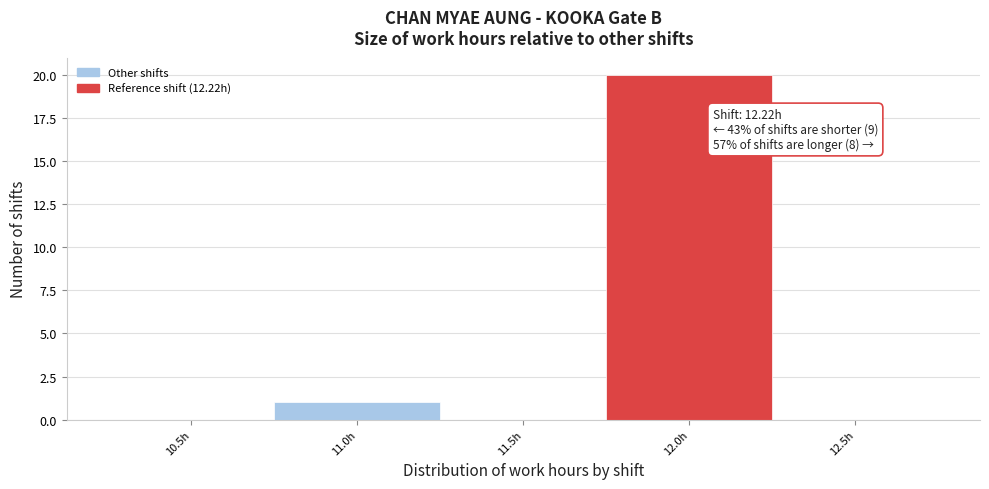

Reading right to left, extract all data points from this chart.

12.5h=0	12.0h=20	11.5h=0	11.0h=1	10.5h=0